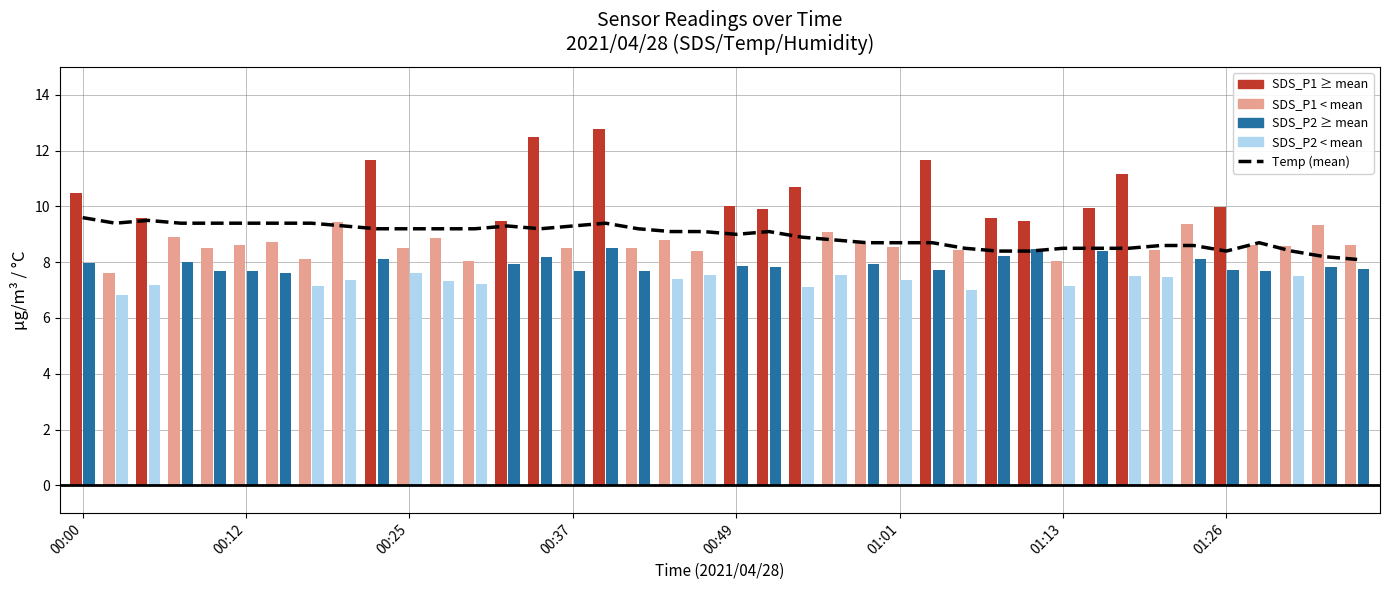

Where is the data nearest to the value 8?

39